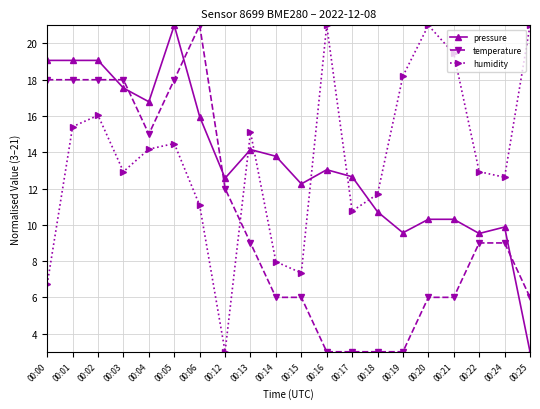

What is the spread (max minus min) of values at 00:15?

6.3